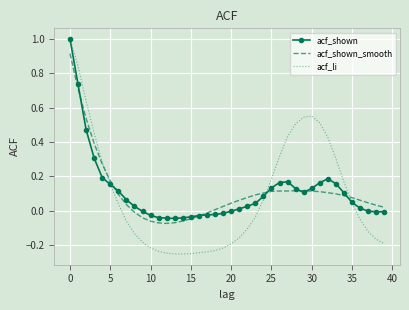

Which series has the largest range (max minus min)?

acf_li